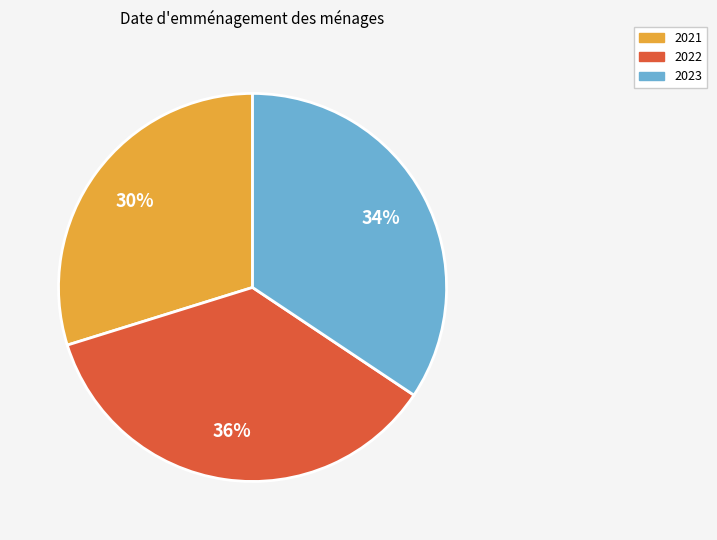

What is the ratio of the value at 2021 to the value at 2023?

0.9